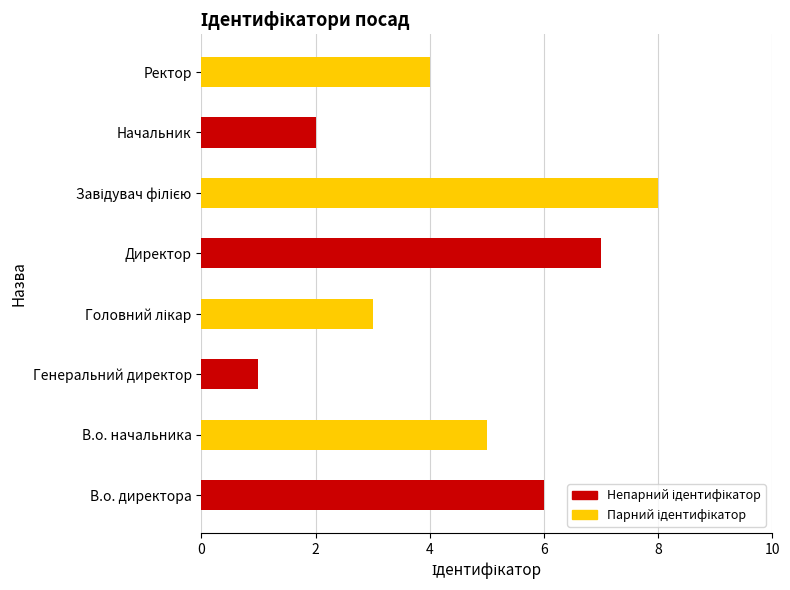

Reading top to bottom, extract all data points from this chart.

4	2	8	7	3	1	5	6